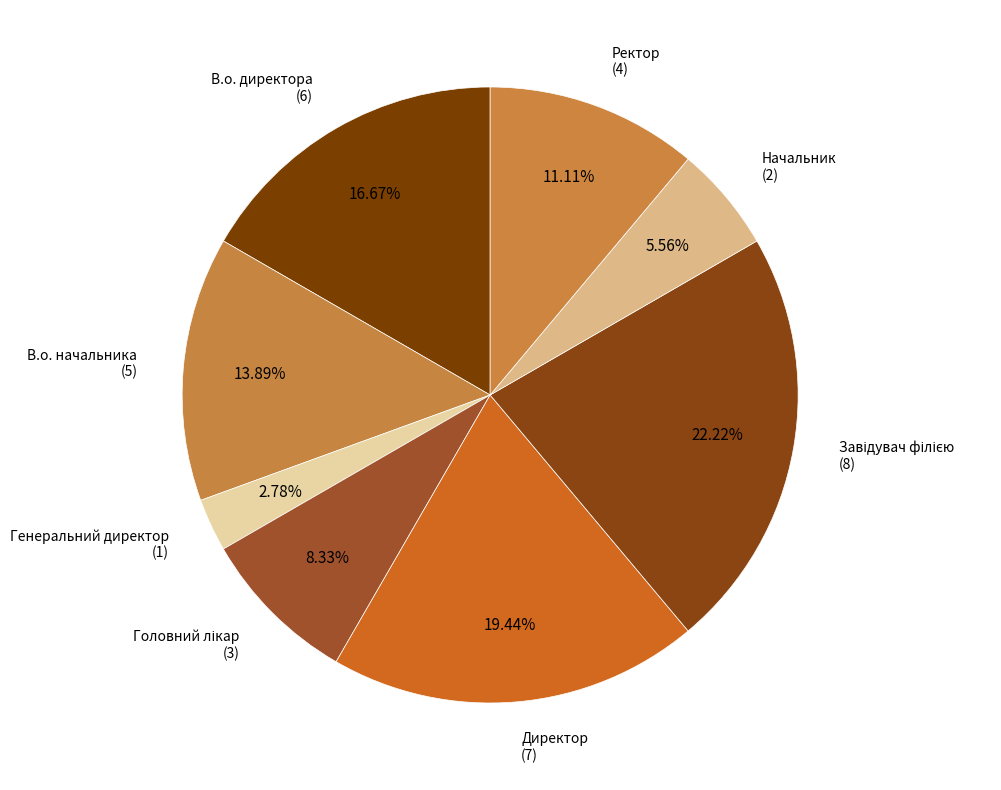

Count the number of slices in the pie.

8